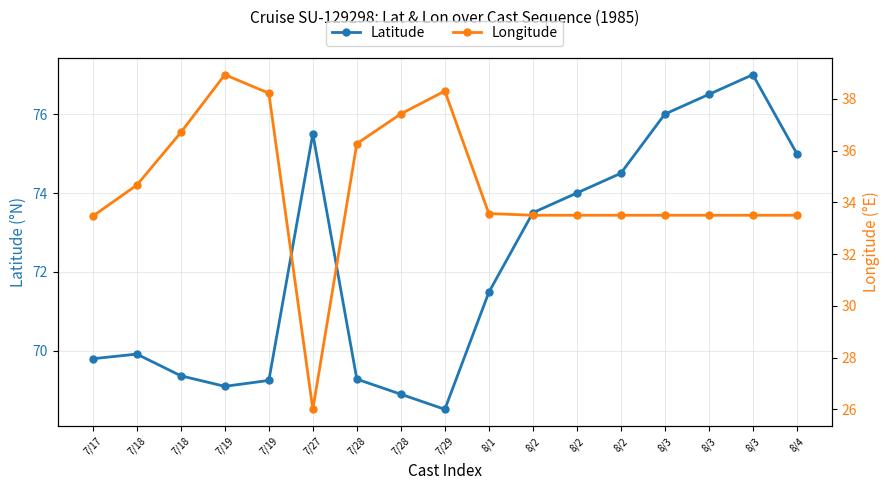

What is the difference between the highest and lowest values at 8/2?

40.0